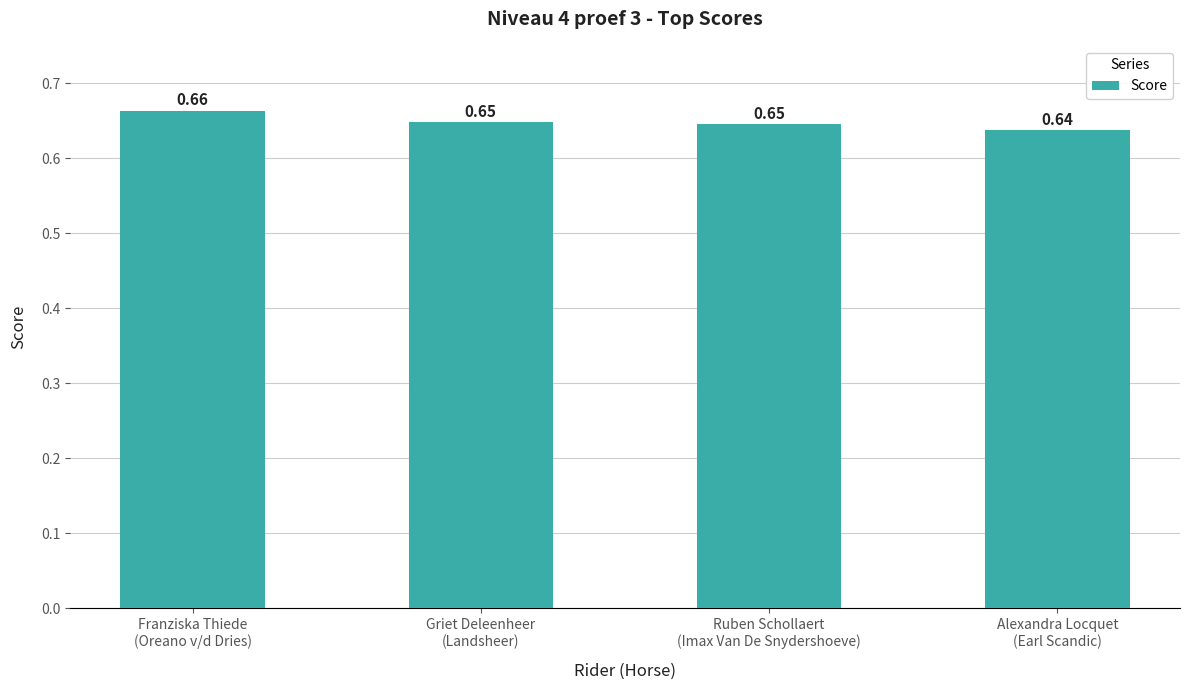

Count the number of data series in this chart.

1